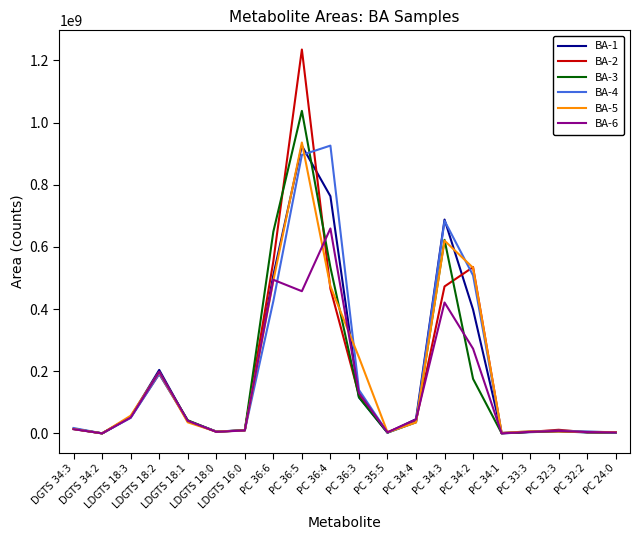

Where is the first local minimum for BA-6?

DGTS 34:2